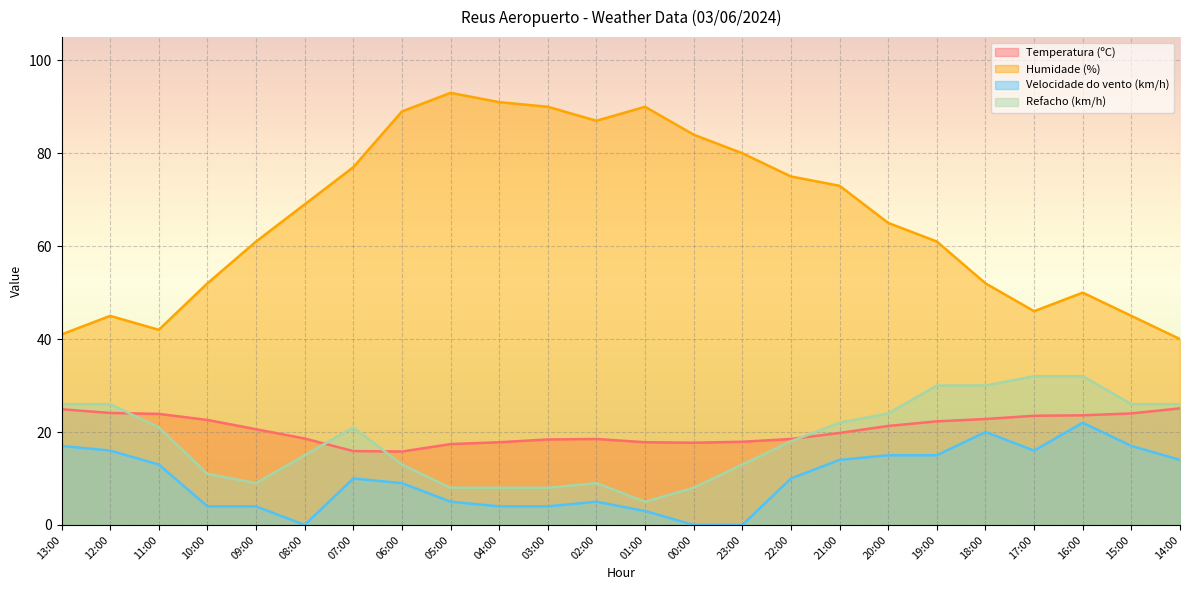

What are all the series names shown in the legend?

Temperatura (ºC), Humidade (%), Velocidade do vento (km/h), Refacho (km/h)